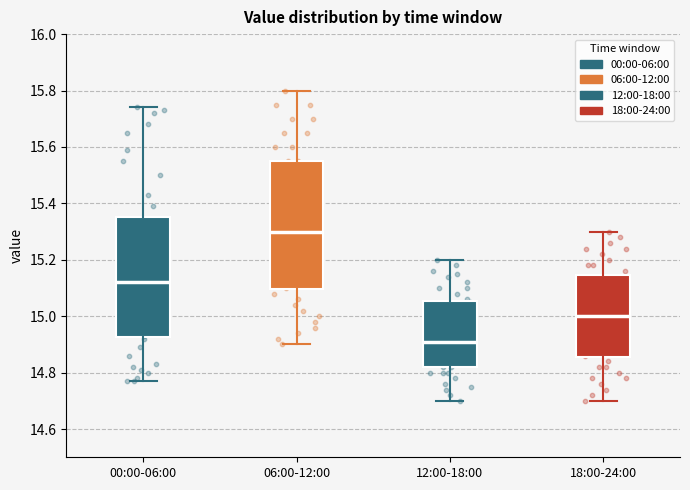

Where does the median line of the box for 00:00-06:00 sit on the y-axis? The values are not printed on the chart, so give them approximately, as read against the axis.

15.12